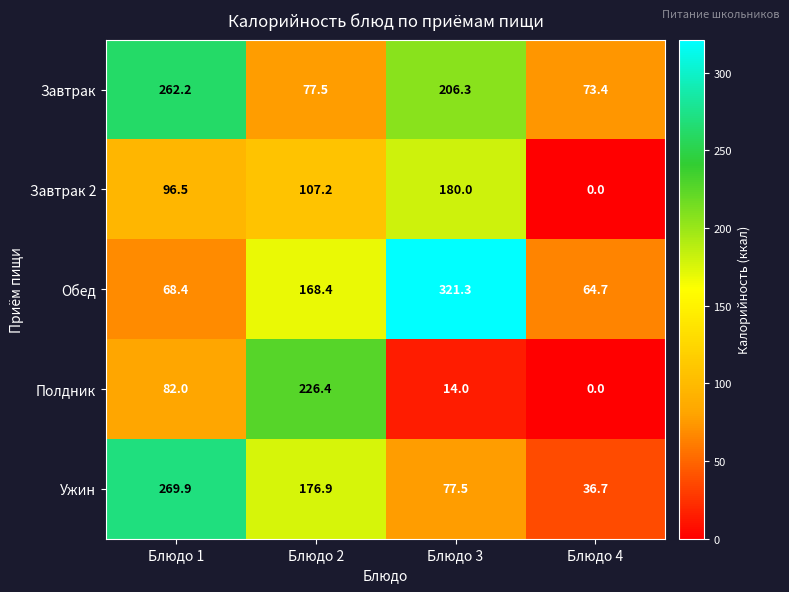

Reading left to right, what are all the values shown in this chart?

Завтрак: 262.2	77.5	206.3	73.4
Завтрак 2: 96.5	107.2	180.0	0.0
Обед: 68.4	168.4	321.3	64.7
Полдник: 82.0	226.4	14.0	0.0
Ужин: 269.9	176.9	77.5	36.7